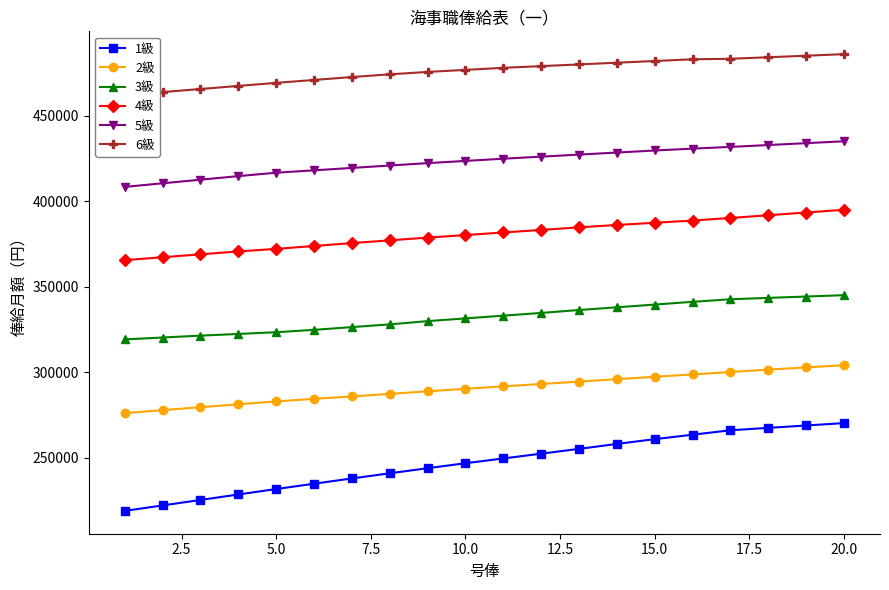

Reading right to left, extract all data points from this chart.

1級: 270200	268800	267400	266000	263400	260800	258000	255100	252300	249500	246700	243800	240800	237800	234700	231600	228400	225200	222000	218800
2級: 304100	302800	301500	300100	298700	297300	295900	294500	293100	291700	290300	288800	287300	285800	284400	282900	281200	279500	277800	276000
3級: 345100	344300	343500	342700	341200	339600	338000	336400	334700	333100	331500	329900	328000	326400	324800	323400	322400	321400	320300	319200
4級: 395100	393500	391900	390300	388800	387500	386200	384800	383300	381800	380300	378800	377200	375600	373900	372200	370700	369000	367300	365600
5級: 435200	434100	433000	431900	430900	429800	428600	427400	426200	425000	423700	422400	421000	419600	418200	416800	414800	412700	410600	408500
6級: 486200	485300	484400	483500	483200	482200	481200	480200	479200	478200	477000	475800	474400	472800	471100	469400	467600	465800	464000	462200